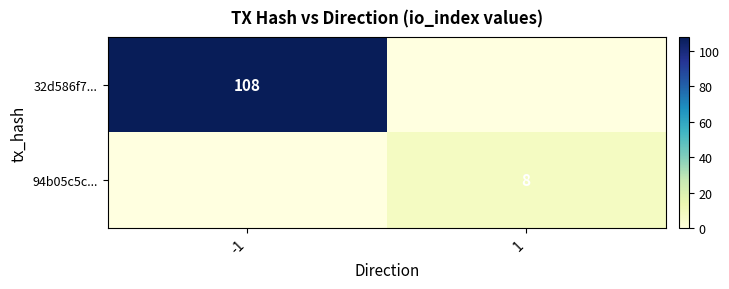

The 94b05c5c... series shows 5 at 1. True or false?

False